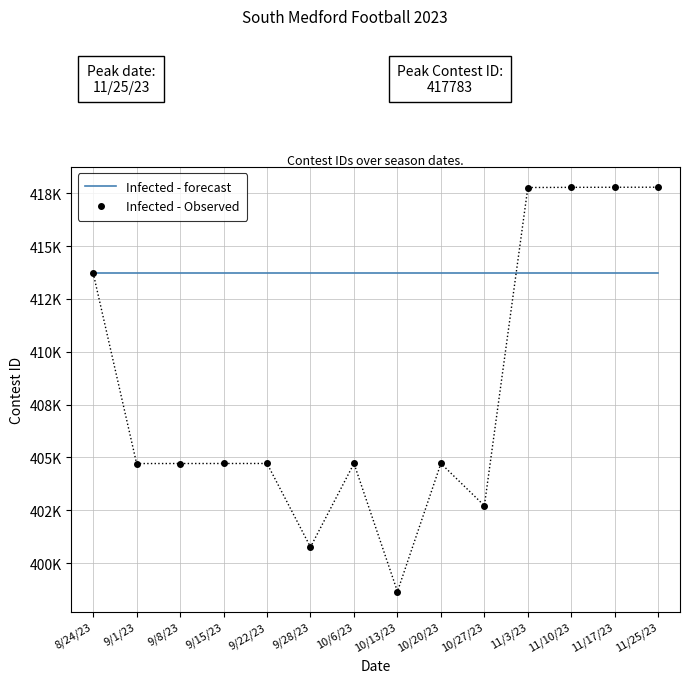

True or false: Infected - forecast has a value of 713423 at 9/15/23.

False